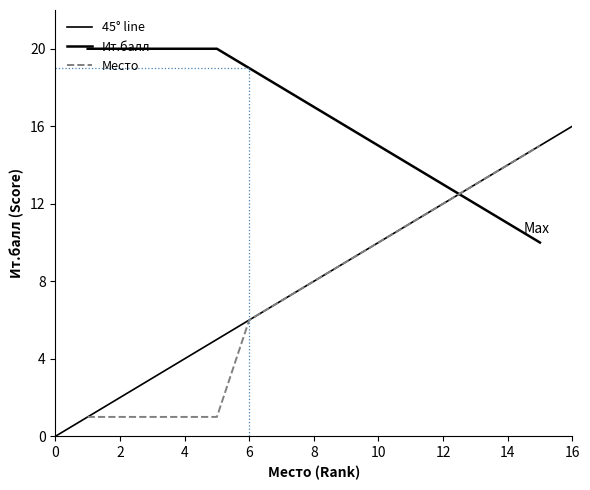

What is the total value across all series at 8?

25